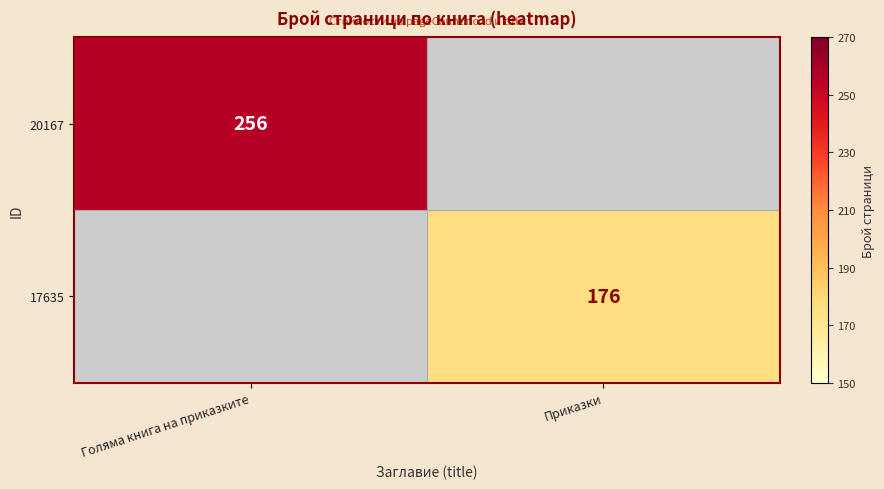

True or false: 17635 has a value of 176 at Приказки.

True